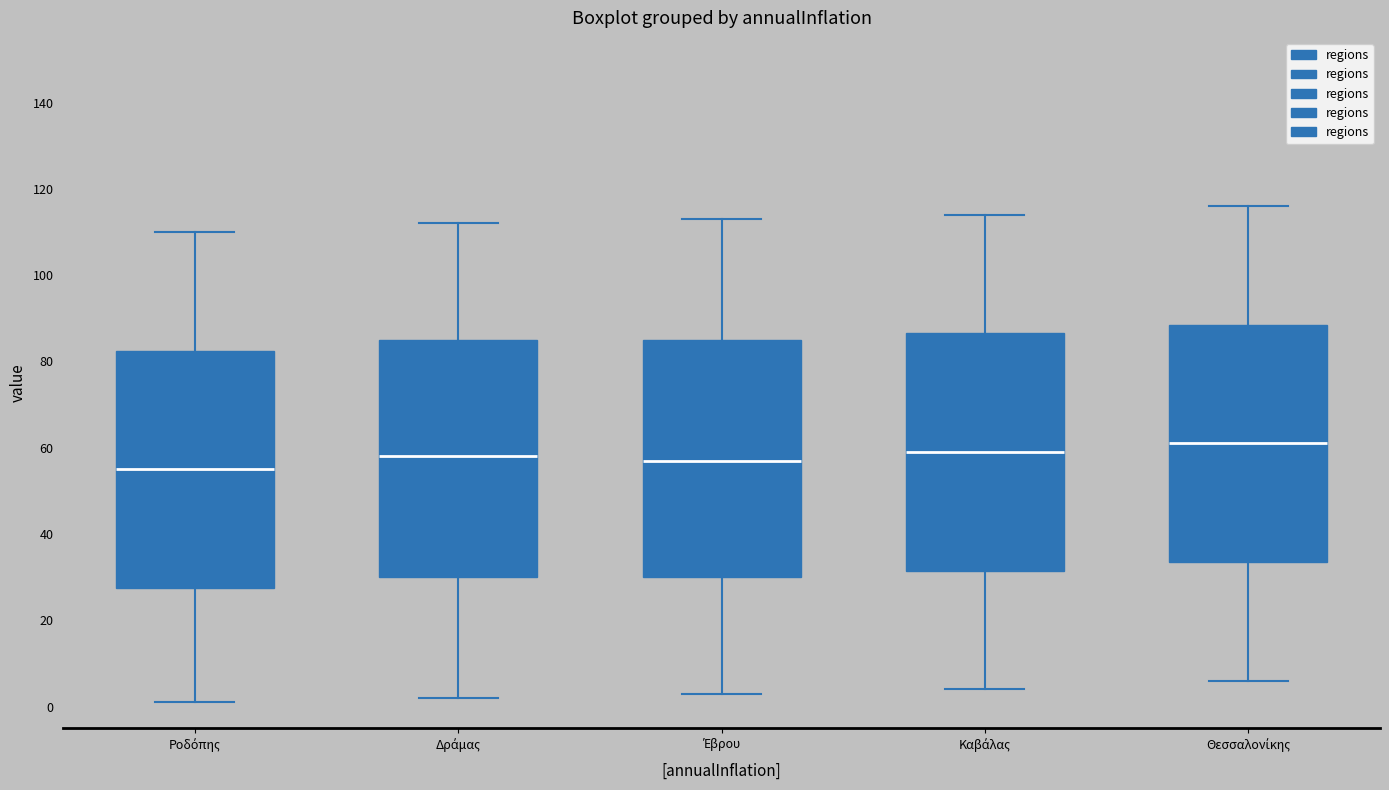

Reading left to right, read every box against the y-axis: the position of its median line, the range the box covers, and the ends of its whiskers. The values are not printed on the chart, so give them approximately, as read against the axis.

Ροδόπης: median 56, box 28 to 82, whiskers 2 to 110
Δράμας: median 58, box 30 to 86, whiskers 2 to 112
Έβρου: median 58, box 30 to 86, whiskers 4 to 114
Καβάλας: median 60, box 32 to 86, whiskers 4 to 114
Θεσσαλονίκης: median 62, box 34 to 88, whiskers 6 to 116